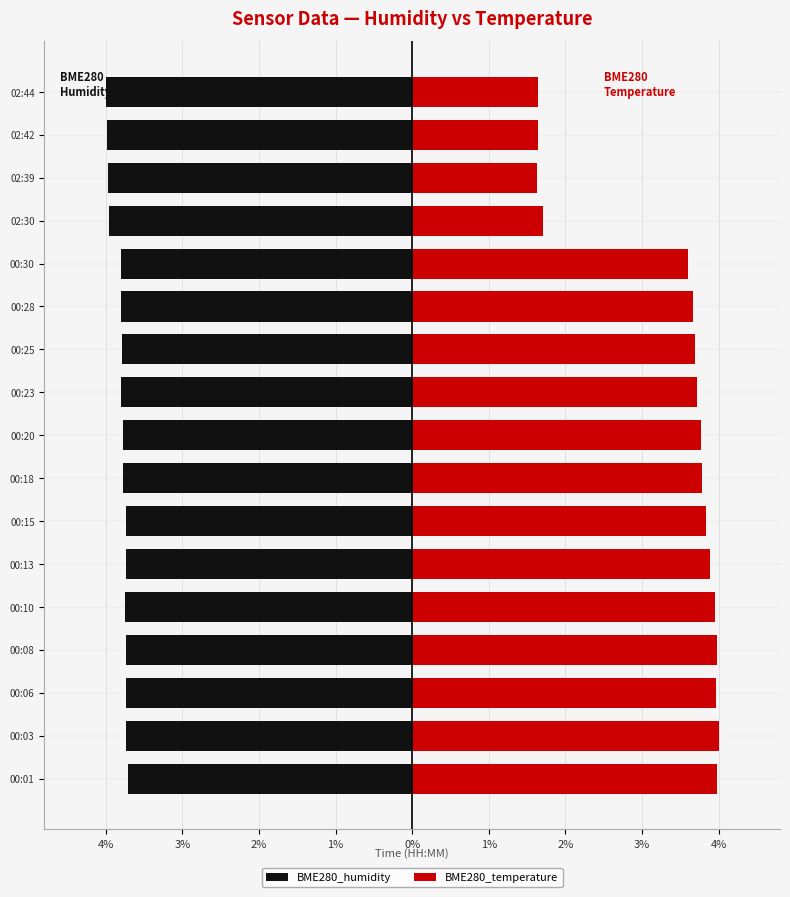

Rank the series by their average value, from lowest to highest.

BME280_humidity, BME280_temperature